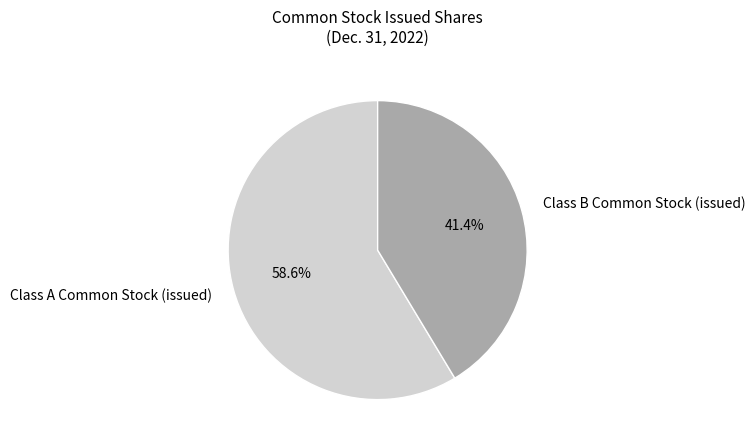

What is the total percentage of Class B Common Stock (issued) and Class A Common Stock (issued)?

100.0%